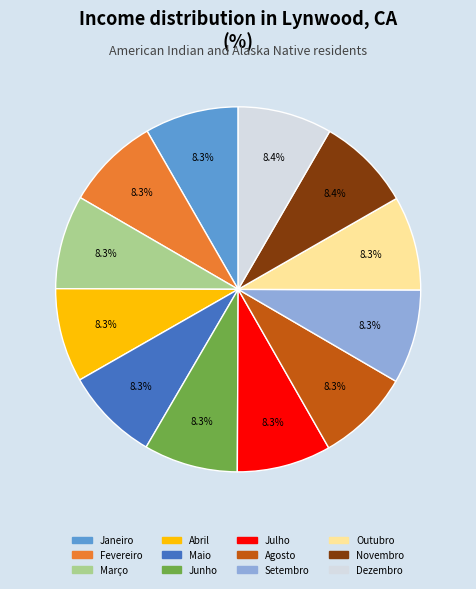

What is the ratio of the value at Março to the value at Janeiro?

1.0